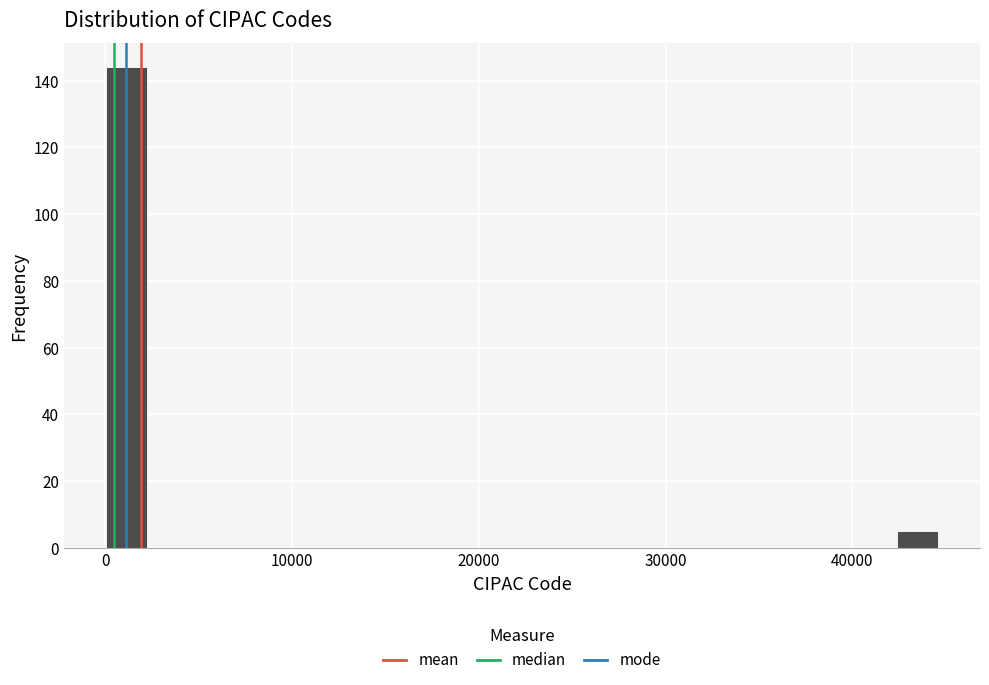

Around what value on the x-axis is the tallest bar? Give the approximate position of its centre, as read against the axis.

1000